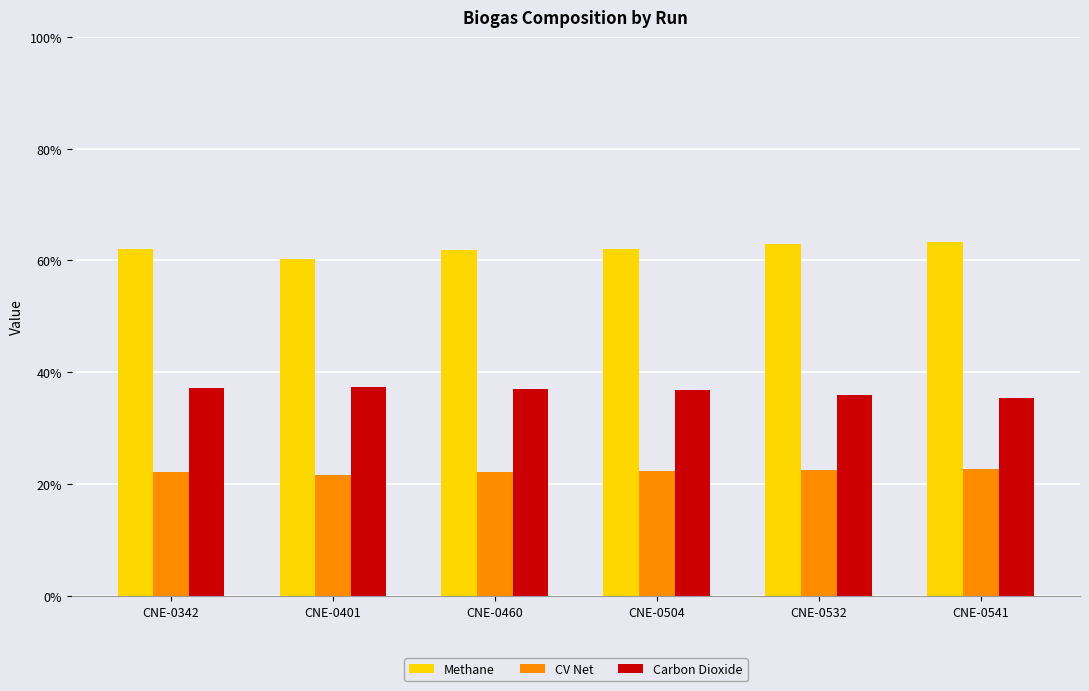

Count the number of data series in this chart.

3